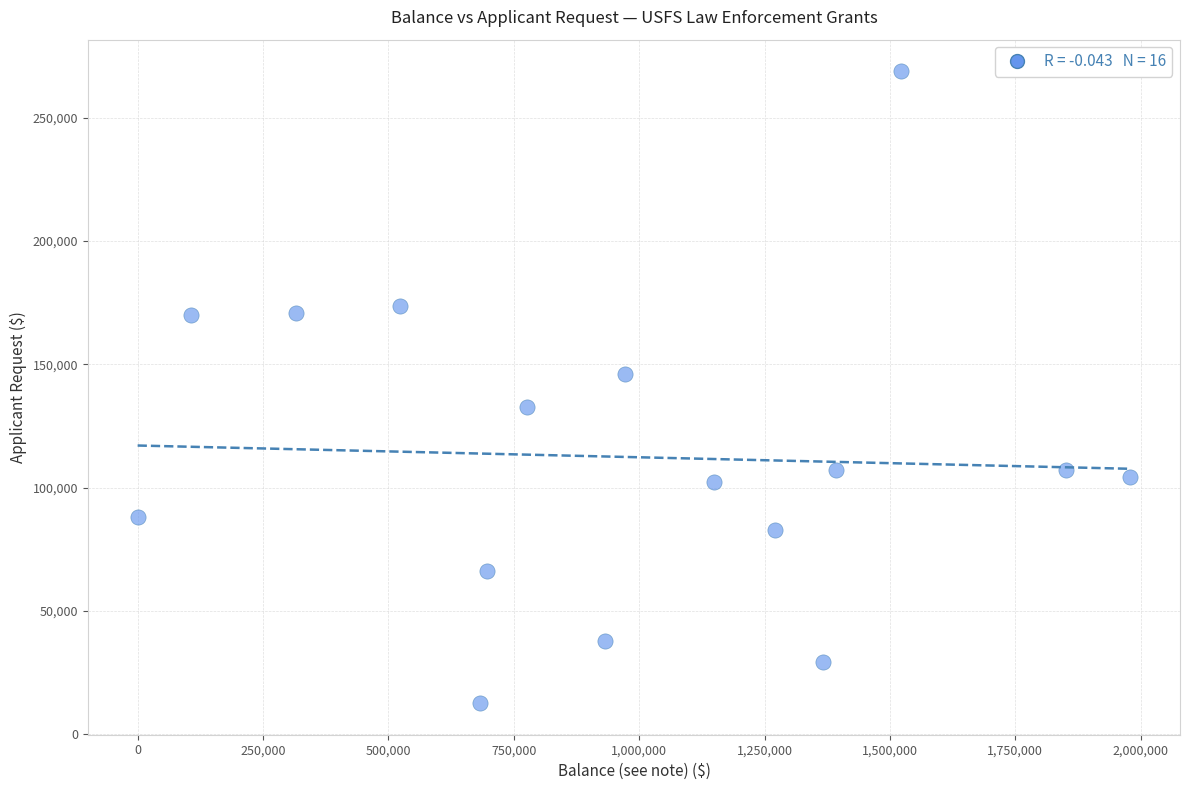

What Y value in the scatter plot is closest to 140700?

146053